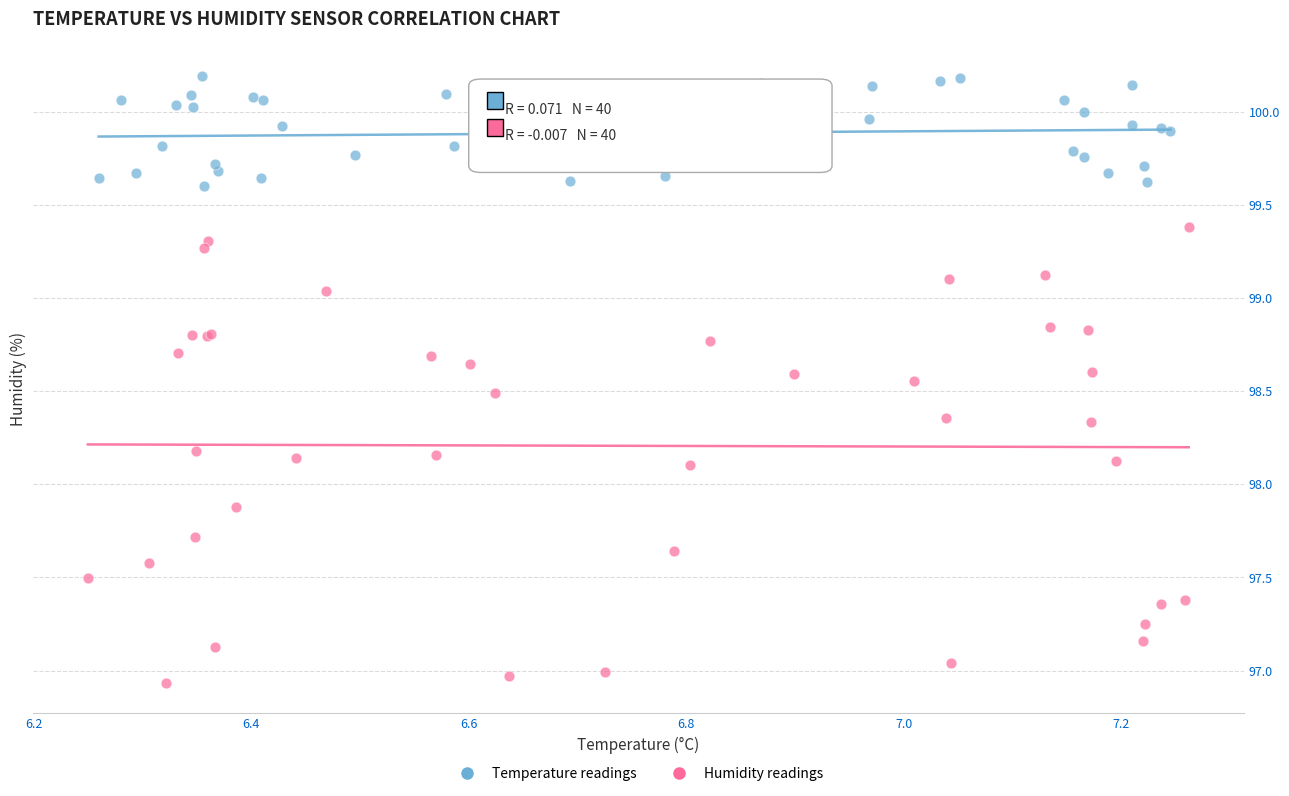

Which series contains the highest Y value?

Temperature readings